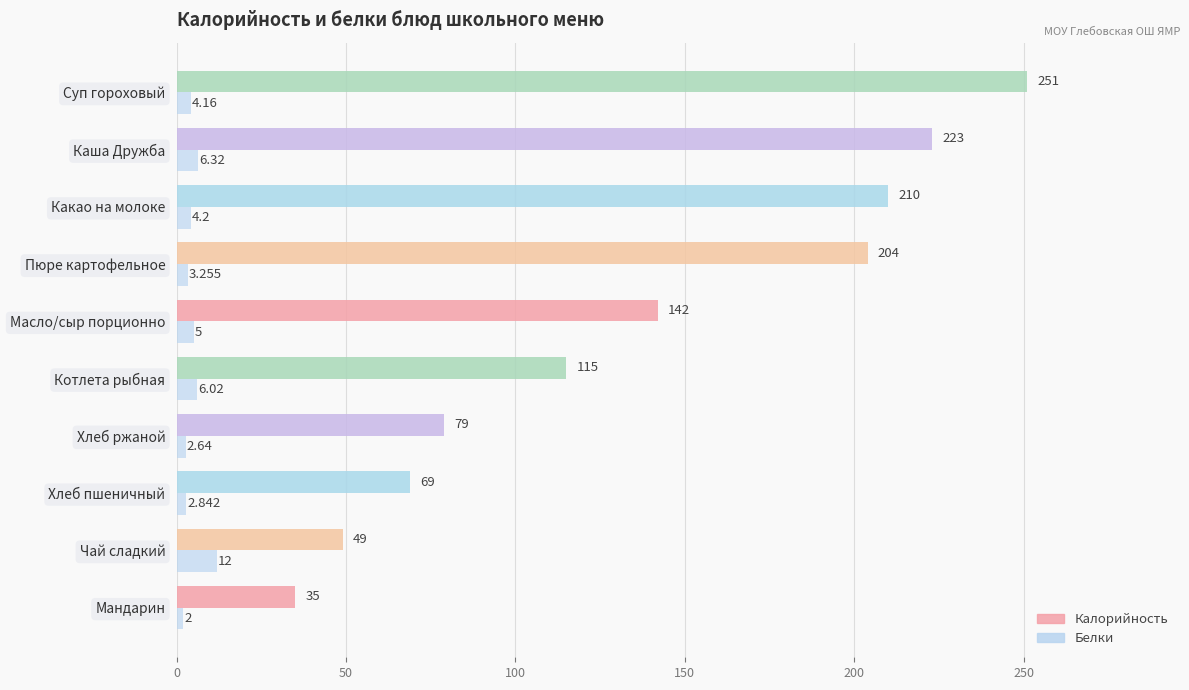

What is the minimum value shown in the chart?

2.0